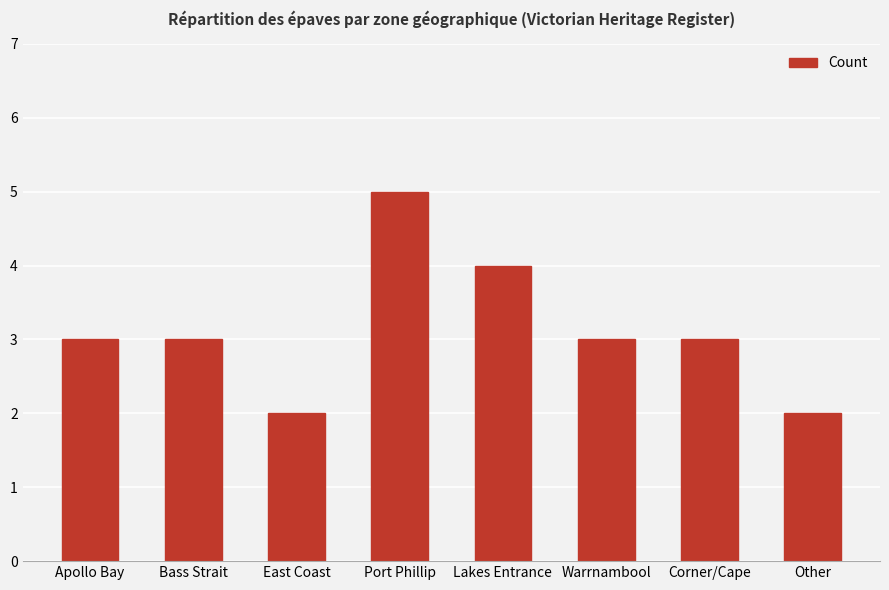

Which label corresponds to the largest value in the chart?

Port Phillip